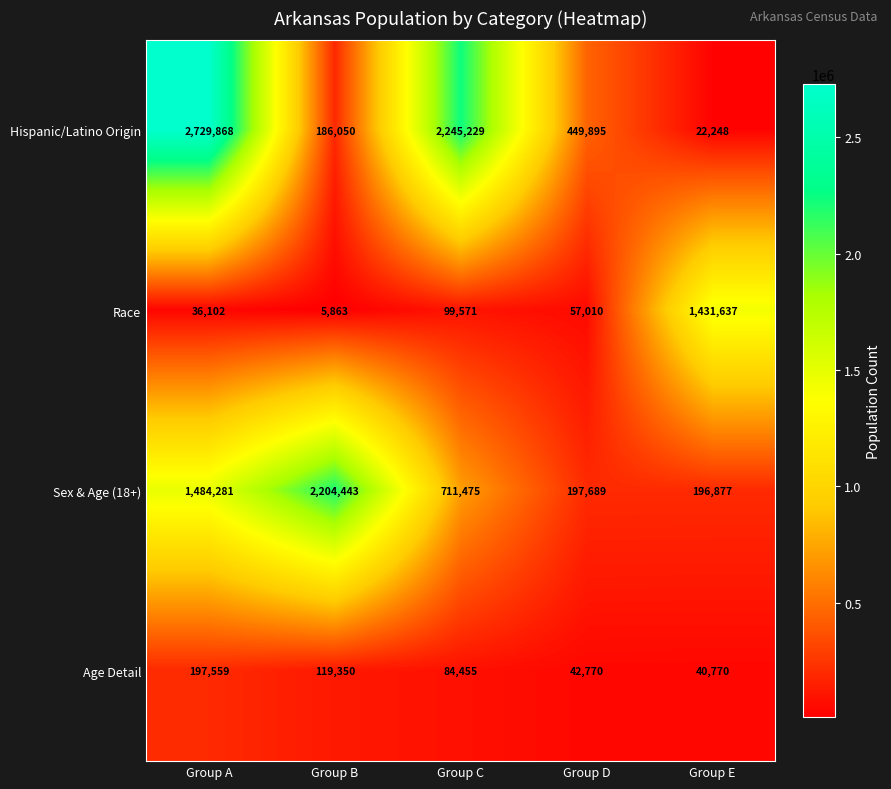

List the series in order of their peak value, lowest first.

Age Detail, Race, Sex & Age (18+), Hispanic/Latino Origin